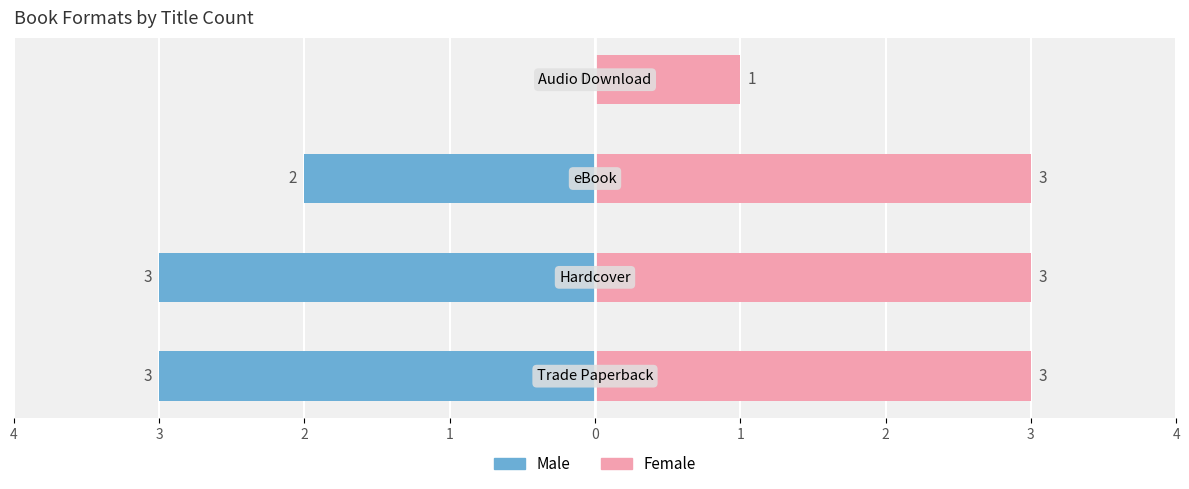

What are all the series names shown in the legend?

Male, Female